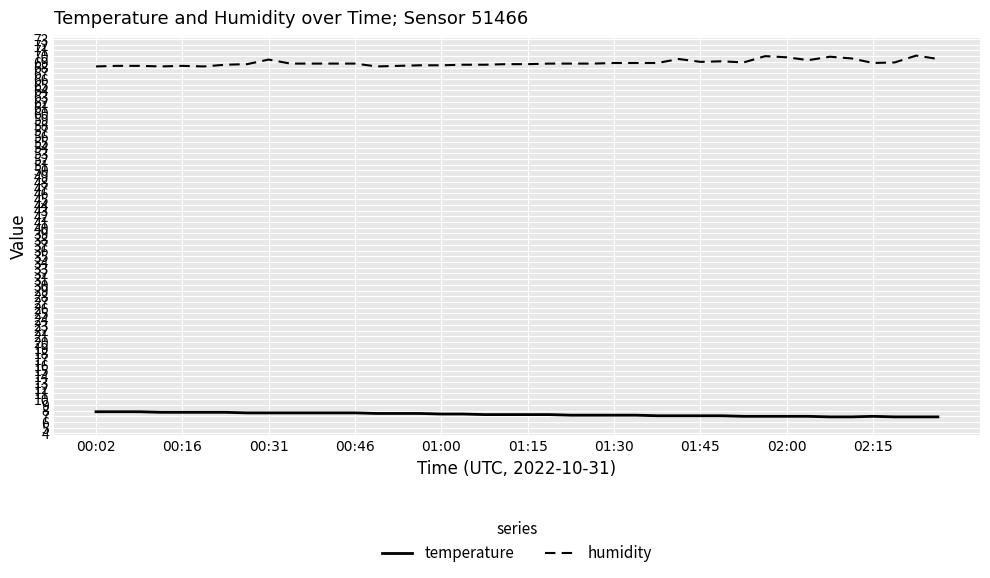

Rank the series by their average value, from lowest to highest.

temperature, humidity